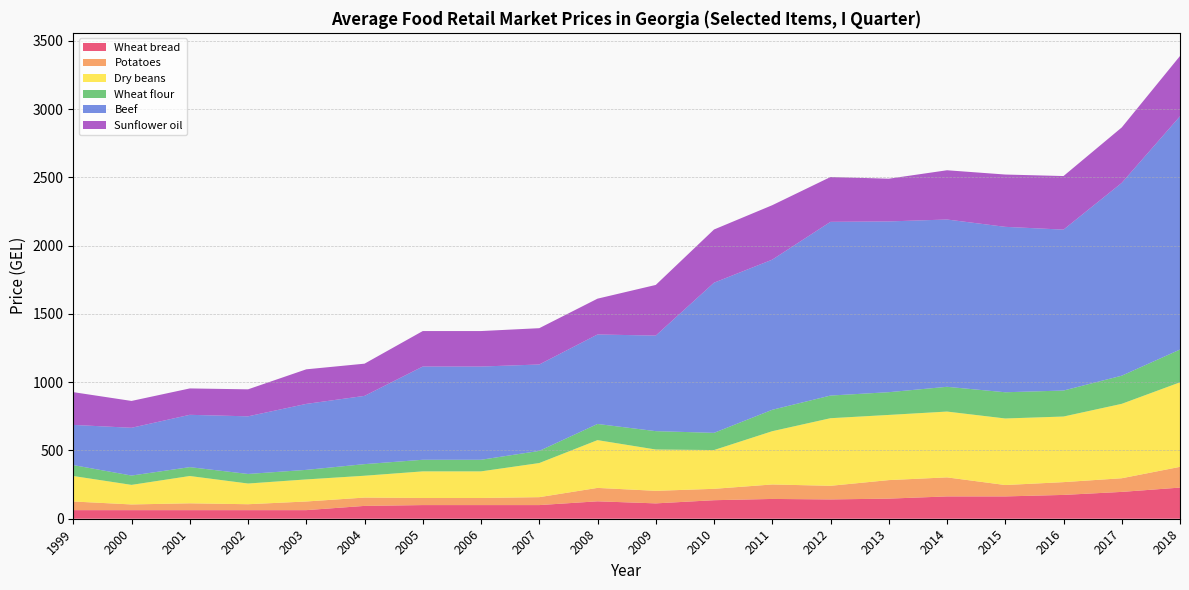

What value does the Wheat bread series have at 2008?

127.6